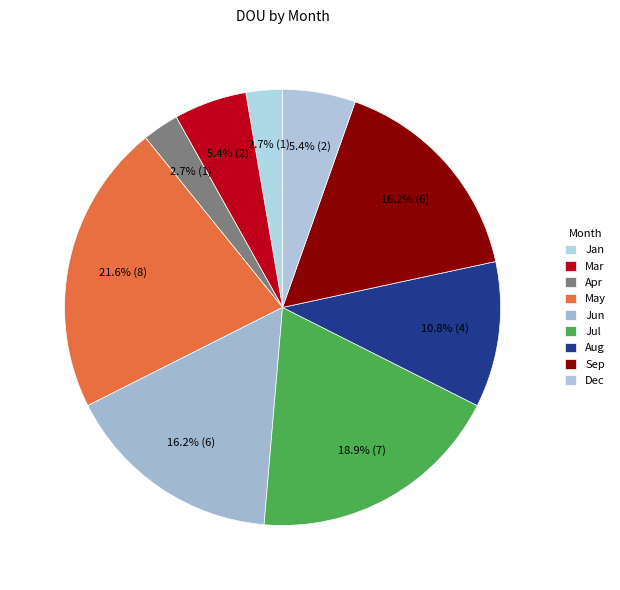

Which slice is the largest?

May